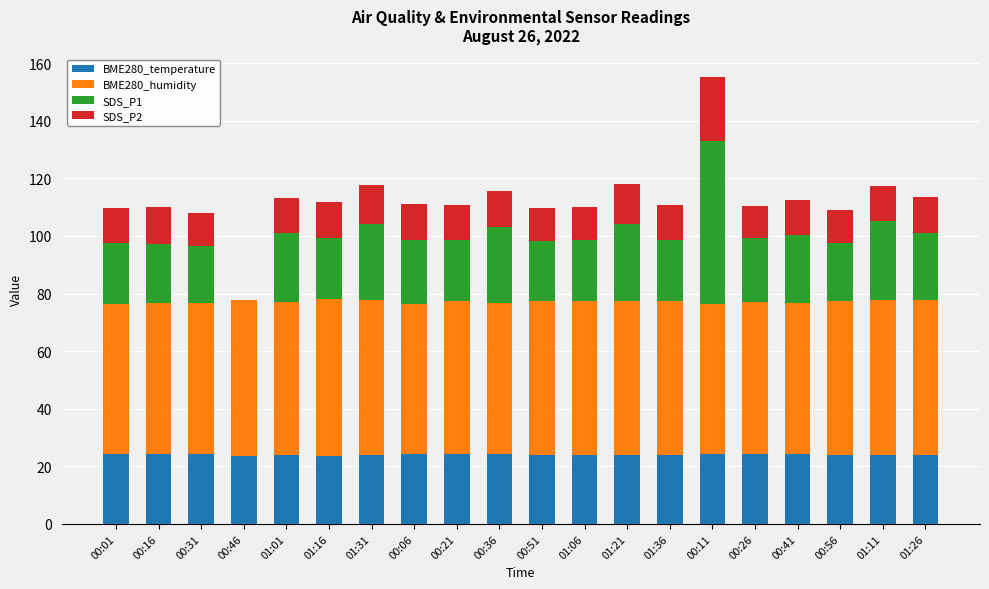

How many distinct data groups are displayed?

4